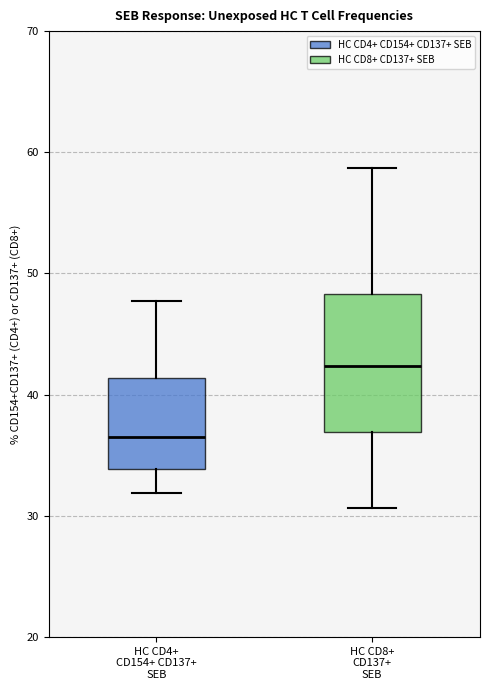

Reading left to right, read every box against the y-axis: the position of its median line, the range the box covers, and the ends of its whiskers. The values are not printed on the chart, so give them approximately, as read against the axis.

HC CD4+ CD154+ CD137+ SEB: median 37, box 34 to 41, whiskers 32 to 48
HC CD8+ CD137+ SEB: median 42, box 37 to 48, whiskers 31 to 59